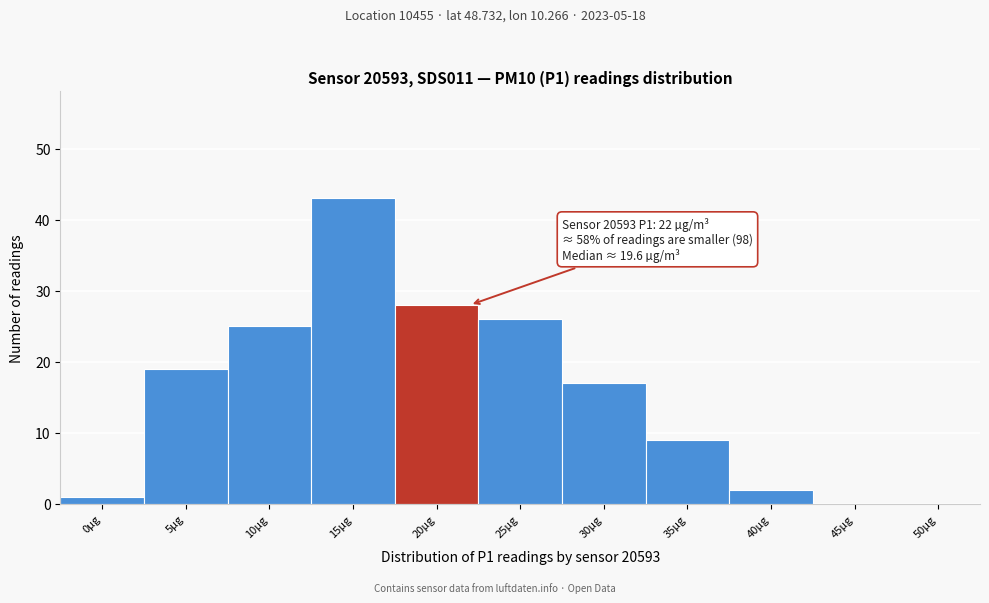

Reading left to right, list all the values displayed in this chart.

0µg=1	5µg=19	10µg=25	15µg=43	20µg=28	25µg=26	30µg=17	35µg=9	40µg=2	45µg=0	50µg=0